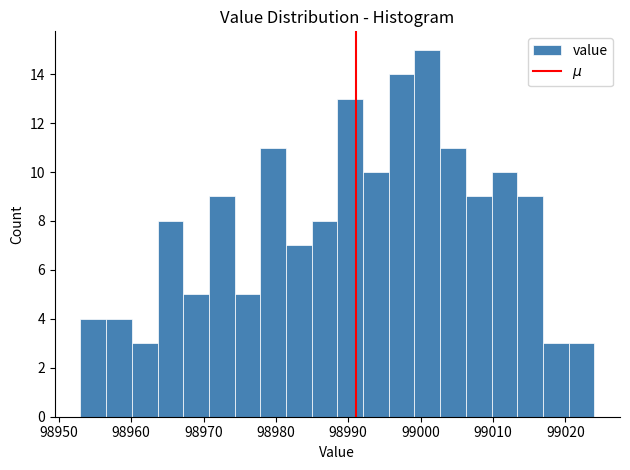

Around what value on the x-axis is the tallest bar? Give the approximate position of its centre, as read against the axis.

99001